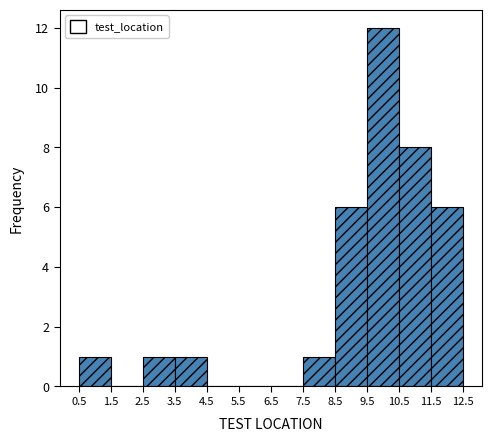

Reading left to right, transcribe this chart: for each bar, give the range it covers on the x-axis and its height. The values are not printed on the chart, so give them approximately, as read against the axis.

0.5 to 1.5: 1
1.5 to 2.5: 0
2.5 to 3.5: 1
3.5 to 4.5: 1
4.5 to 5.5: 0
5.5 to 6.5: 0
6.5 to 7.5: 0
7.5 to 8.5: 1
8.5 to 9.5: 6
9.5 to 10.5: 12
10.5 to 11.5: 8
11.5 to 12.5: 6